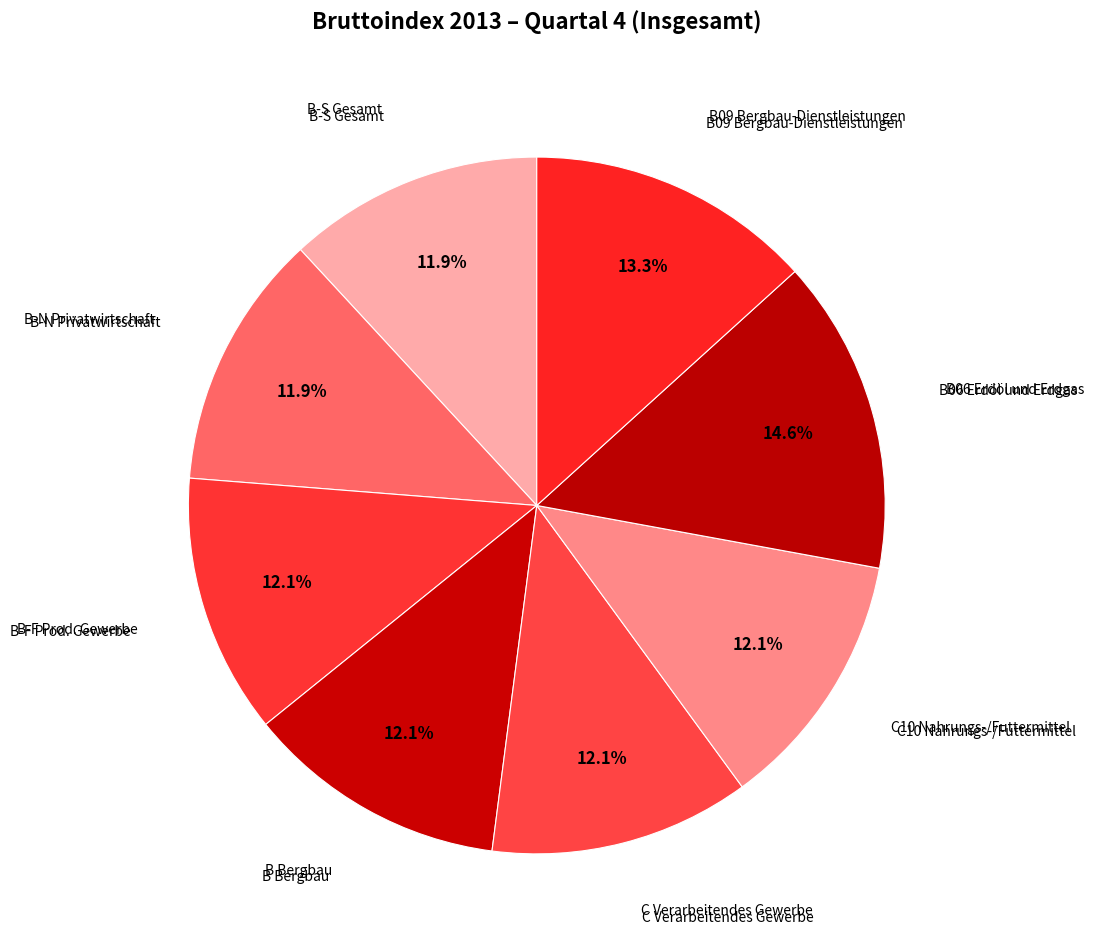

How many segments does this pie chart have?

8